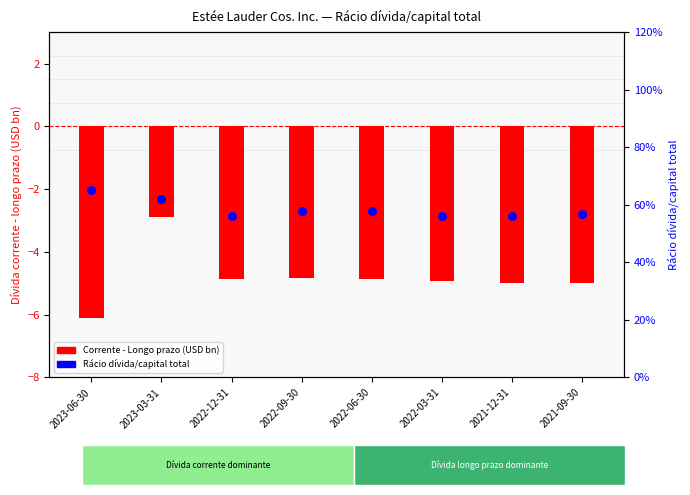

Which series contains the lowest Y value?

Dívida corrente - longo prazo (USD bn)